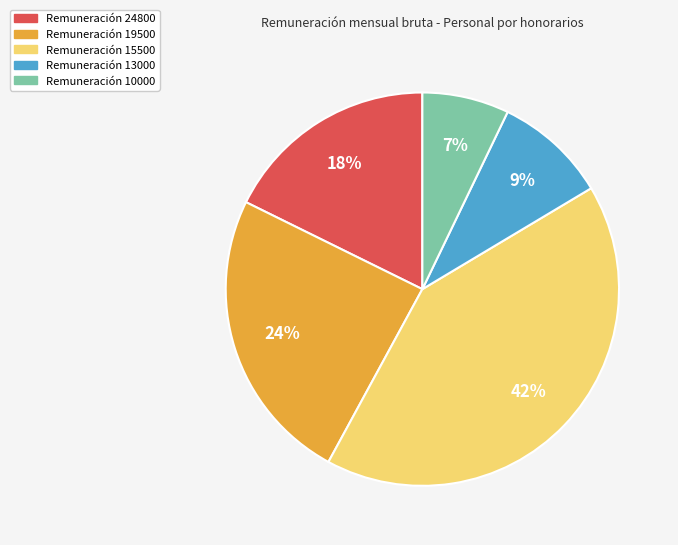

To the nearest percent, what is the average slice percentage?

20%